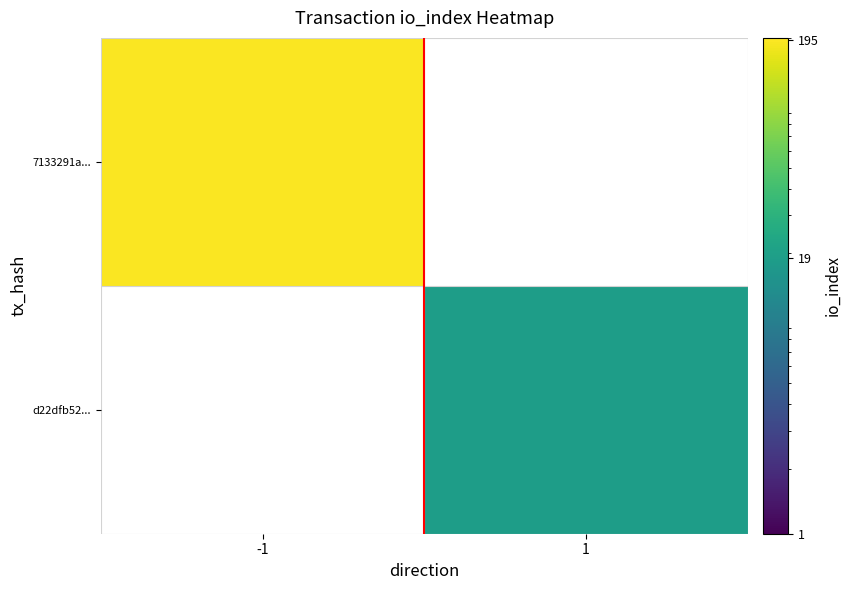

True or false: 7133291a... has a value of 100.1 at -1.

False